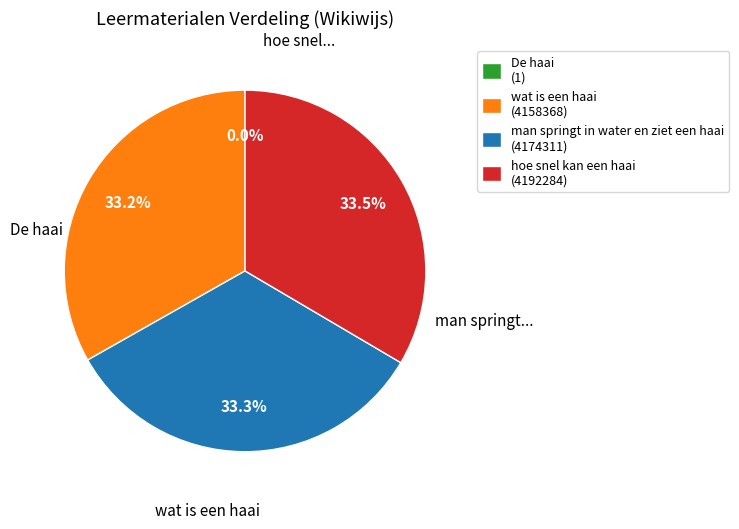

Approximately how many times larger is the value at hoe snel kan een haai (4192284) compared to man springt in water en ziet een haai (4174311)?

1.0